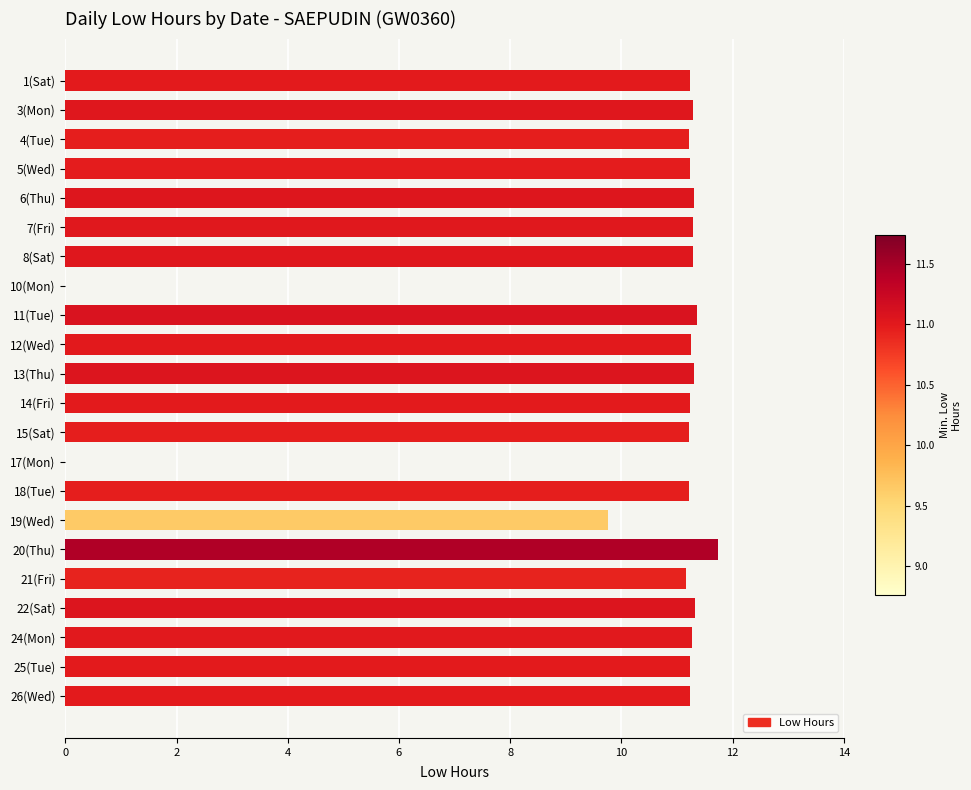

The chart shows a value of 11.2 at 12(Wed). True or false?

True